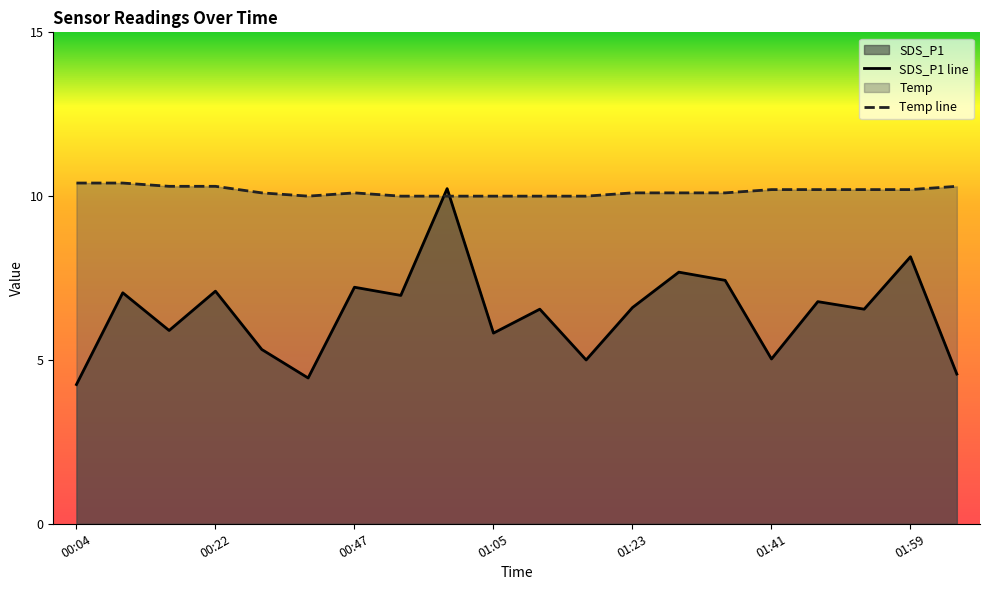

At how many categories does at least one series exceed 5?

20